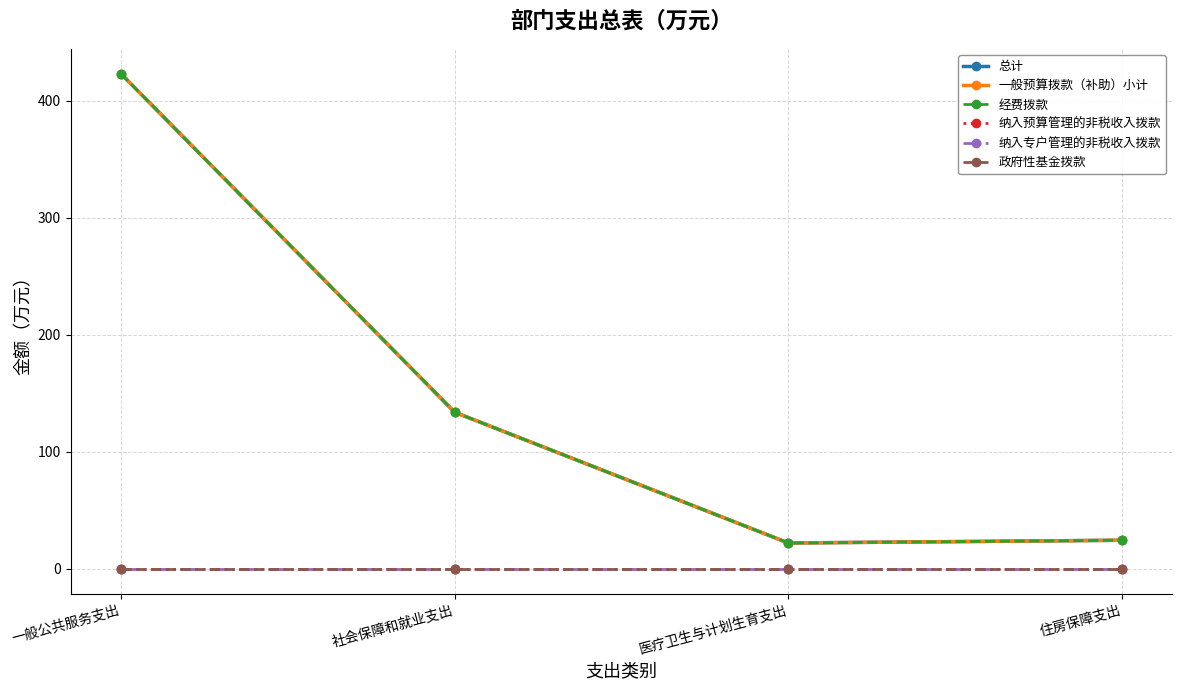

Does the chart have visible grid lines?

Yes